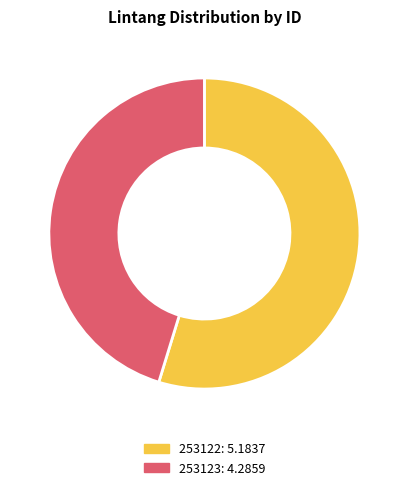

Count the number of slices in the pie.

2